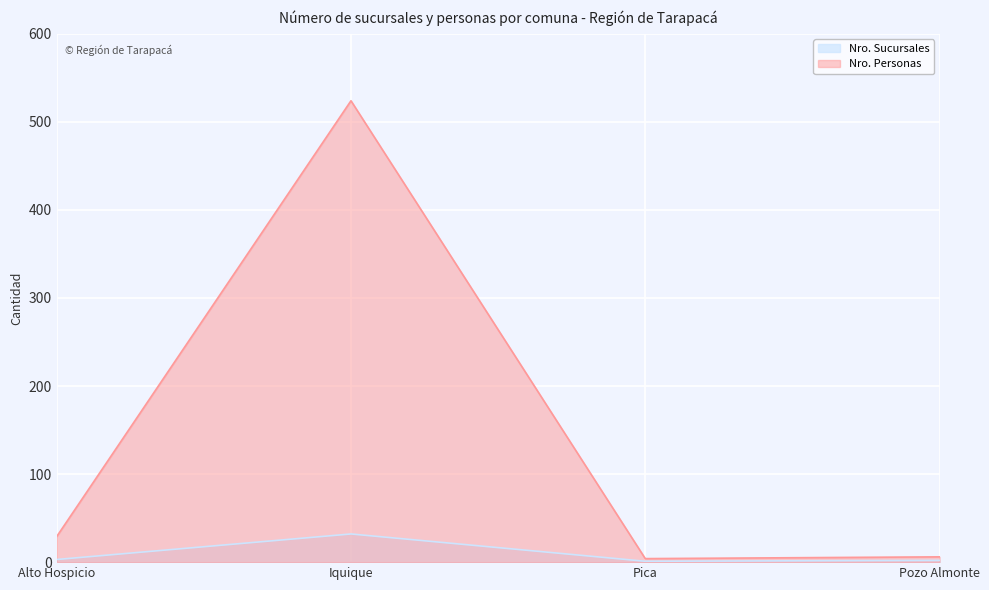

Count the number of categories in the chart.

4